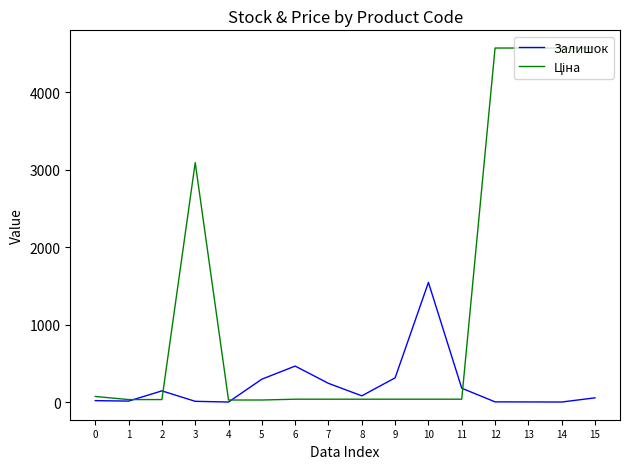

What is the smallest value displayed?

1.0